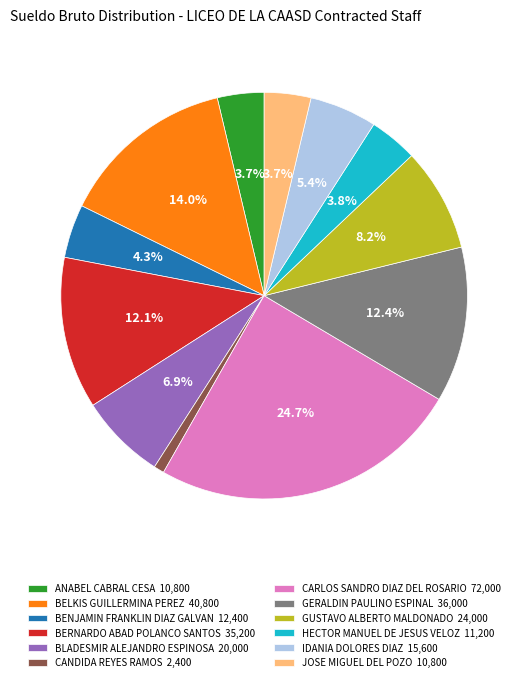

To the nearest percent, what is the difference between the largest and smallest slice percentages?

24%